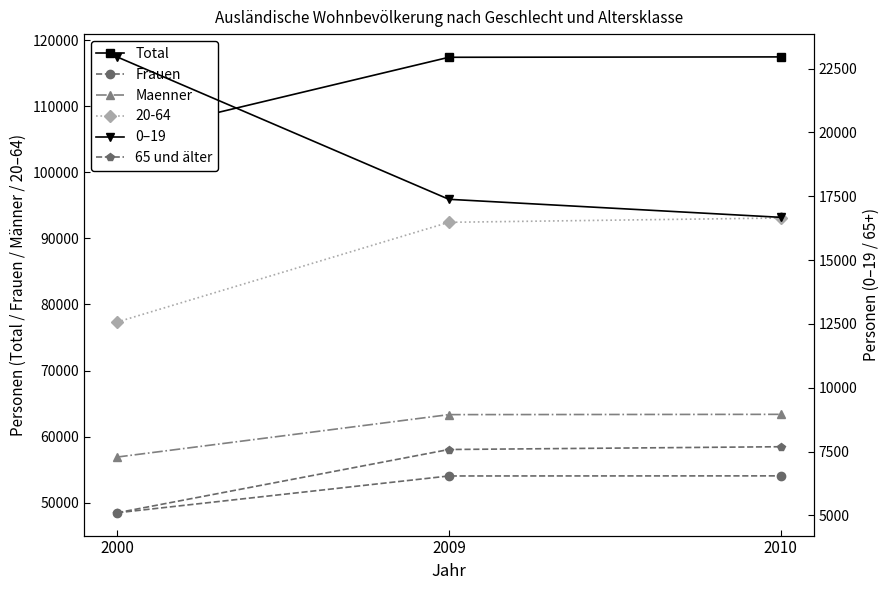

What is the approximate value of 0–19 at 2010?

16675